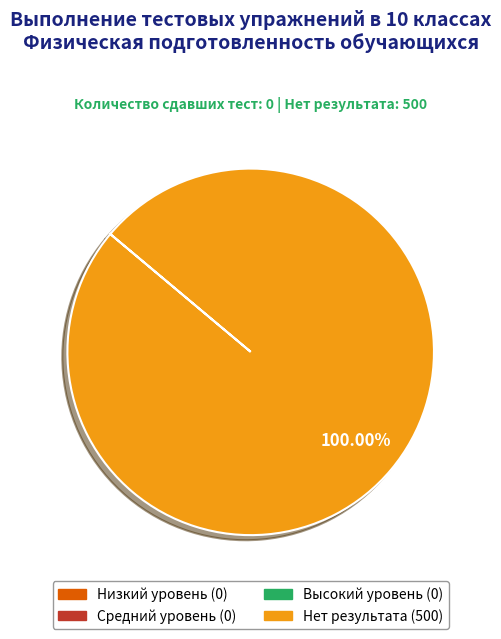

What is the largest slice in the pie chart?

Нет результата